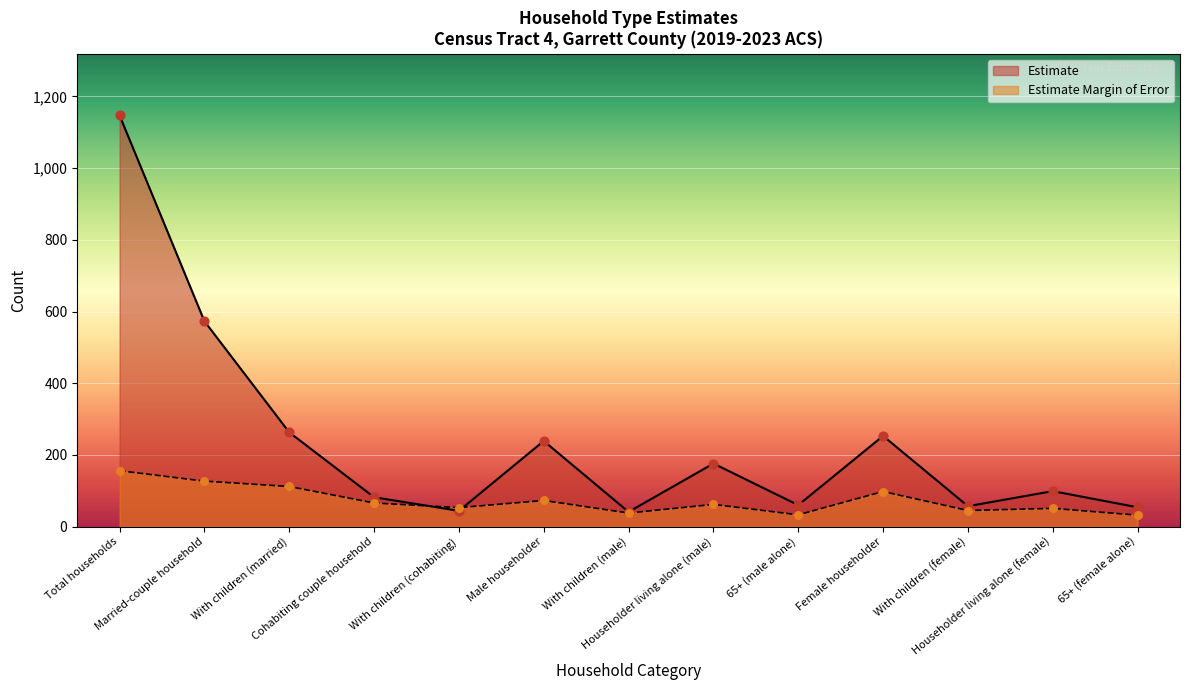

Which series has the largest Y range (max minus min)?

Estimate